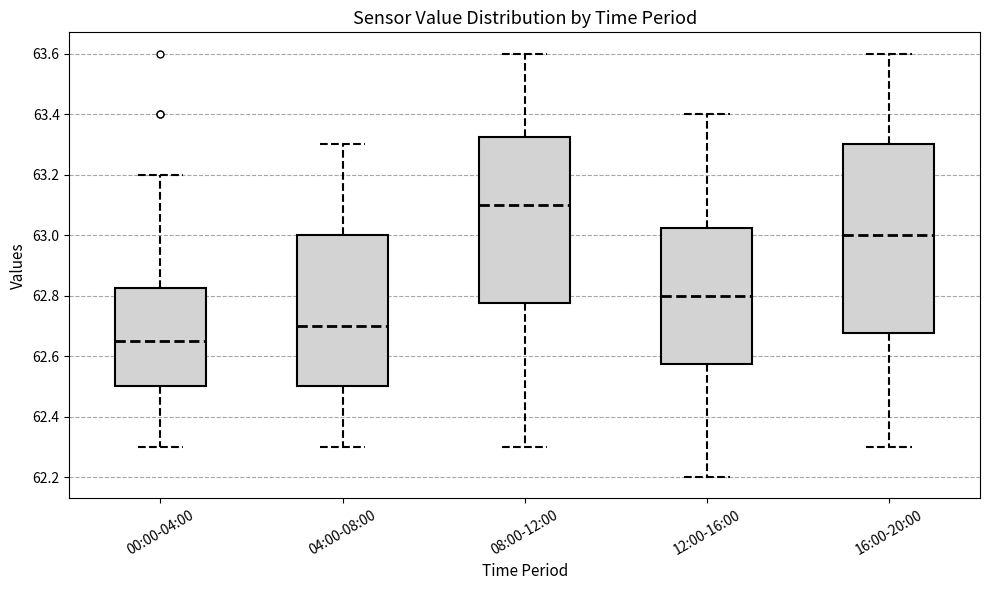

Reading left to right, read every box against the y-axis: the position of its median line, the range the box covers, and the ends of its whiskers. The values are not printed on the chart, so give them approximately, as read against the axis.

00:00-04:00: median 62.66, box 62.50 to 62.82, whiskers 62.30 to 63.20
04:00-08:00: median 62.70, box 62.50 to 63.00, whiskers 62.30 to 63.30
08:00-12:00: median 63.10, box 62.78 to 63.32, whiskers 62.30 to 63.60
12:00-16:00: median 62.80, box 62.58 to 63.02, whiskers 62.20 to 63.40
16:00-20:00: median 63.00, box 62.68 to 63.30, whiskers 62.30 to 63.60